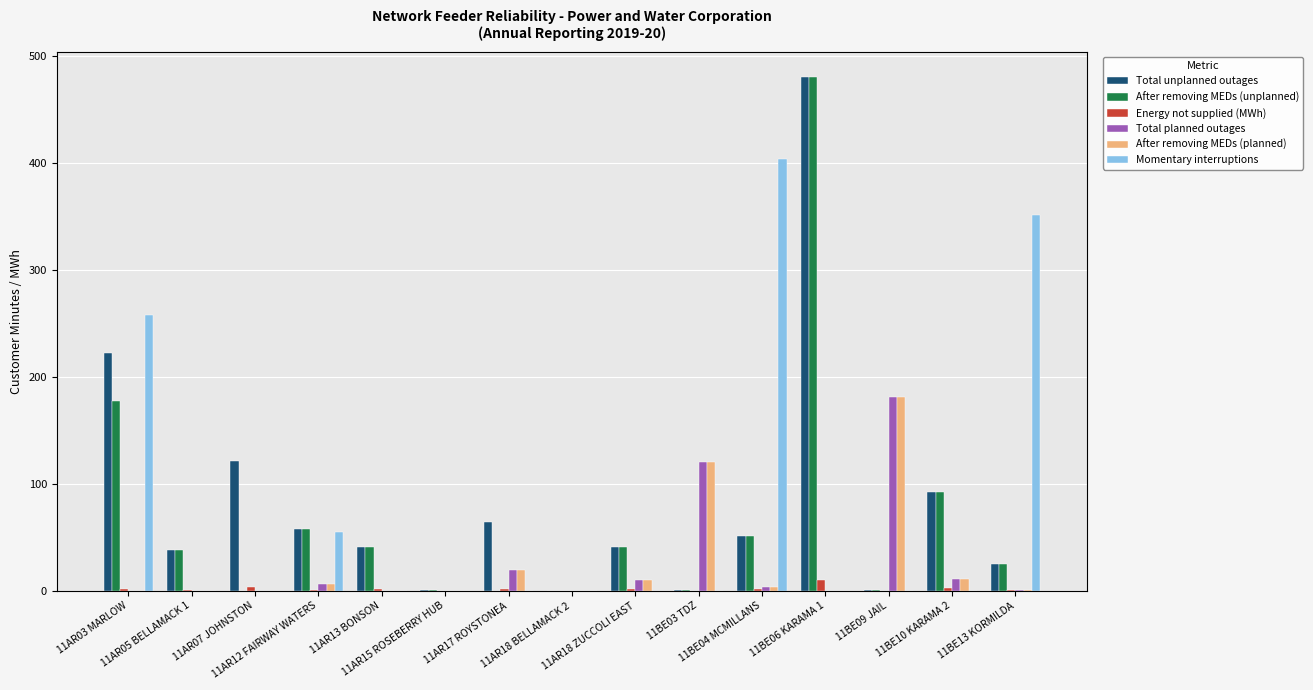

How many groups of bars are there?

15